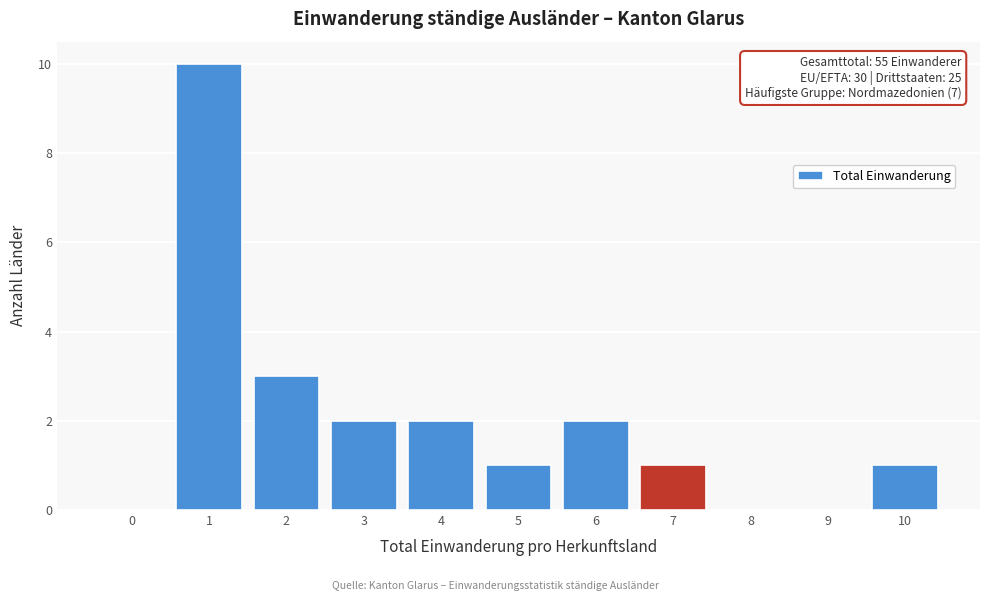

Reading left to right, what are all the values shown in this chart?

0=0	1=10	2=3	3=2	4=2	5=1	6=2	7=1	8=0	9=0	10=1